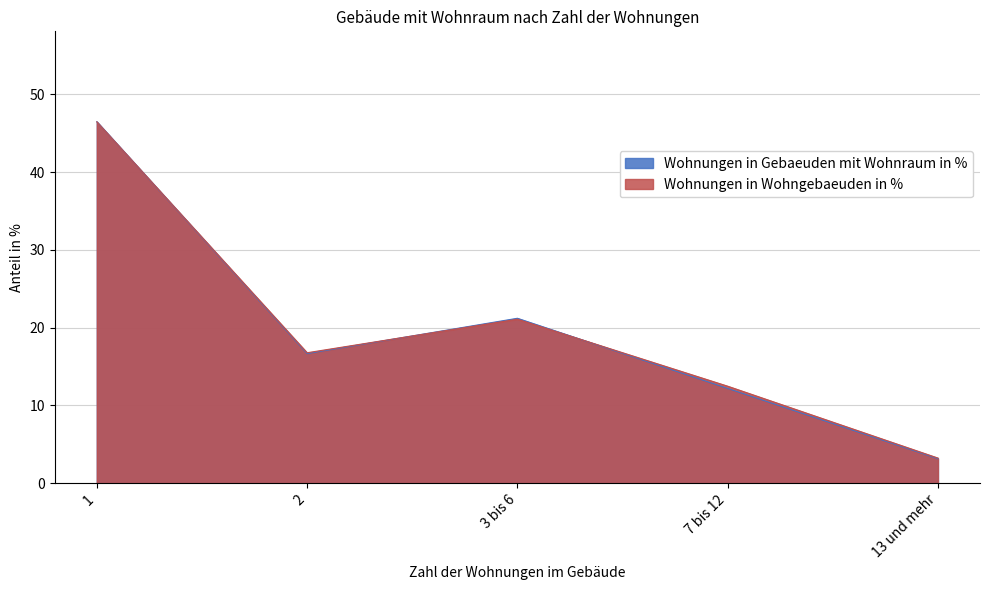

Where does the Wohnungen in Wohngebaeuden in % series first go above 16?

1